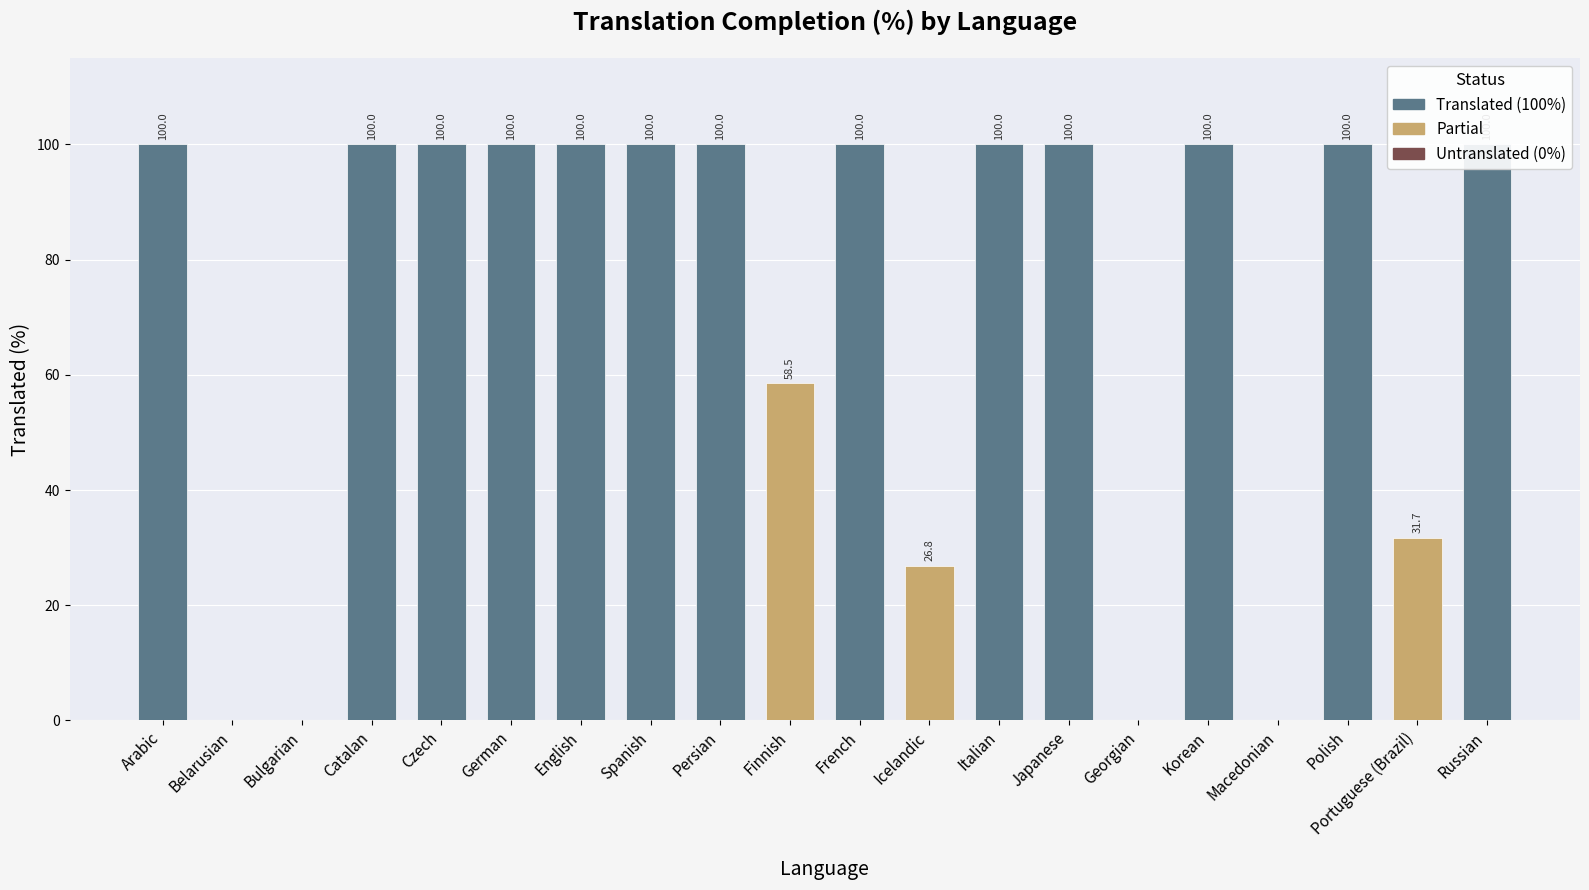

What is the sum of all values?

1417.0